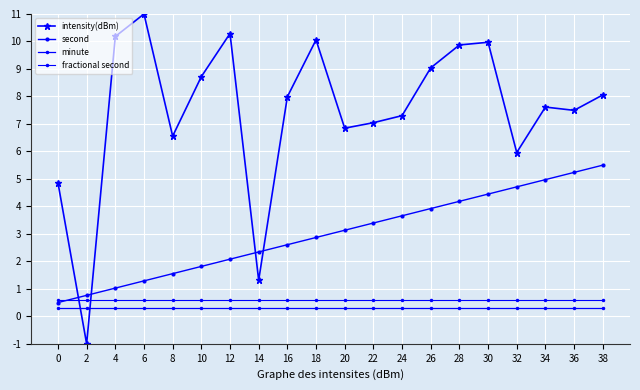

Is it true that intensity(dBm) equals 7.6 at 34?

True